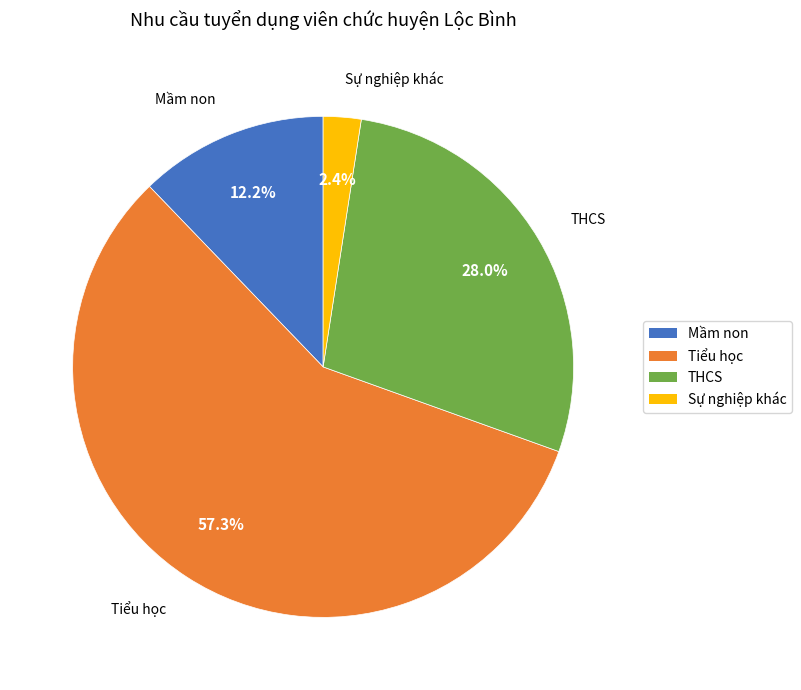

How many slices are in this pie chart?

4